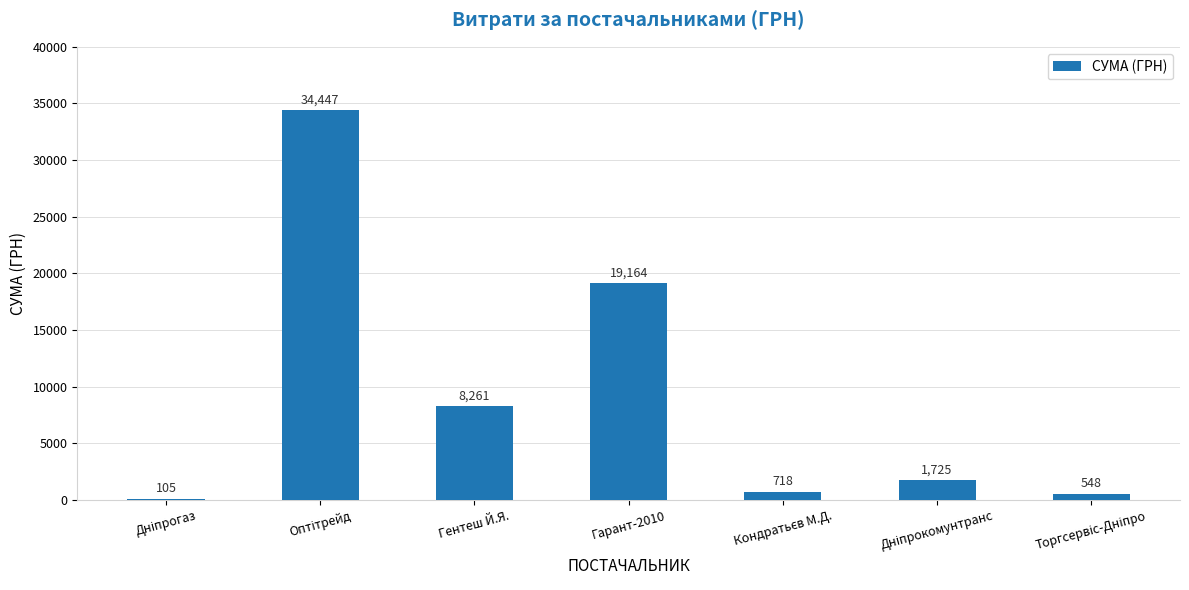

What is the average value?

9281.0